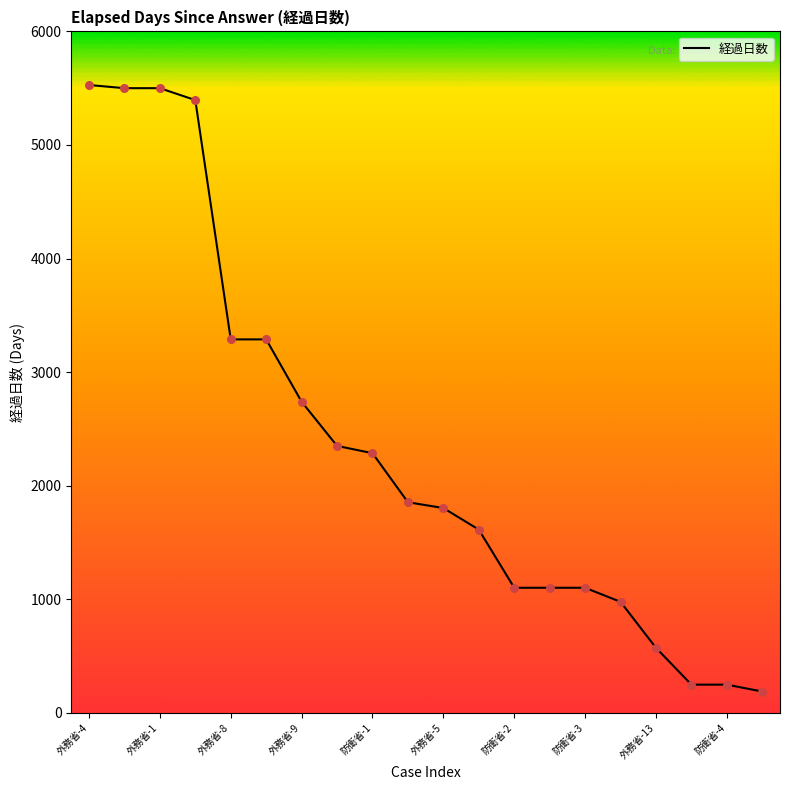

What is the maximum value shown in the chart?

5528